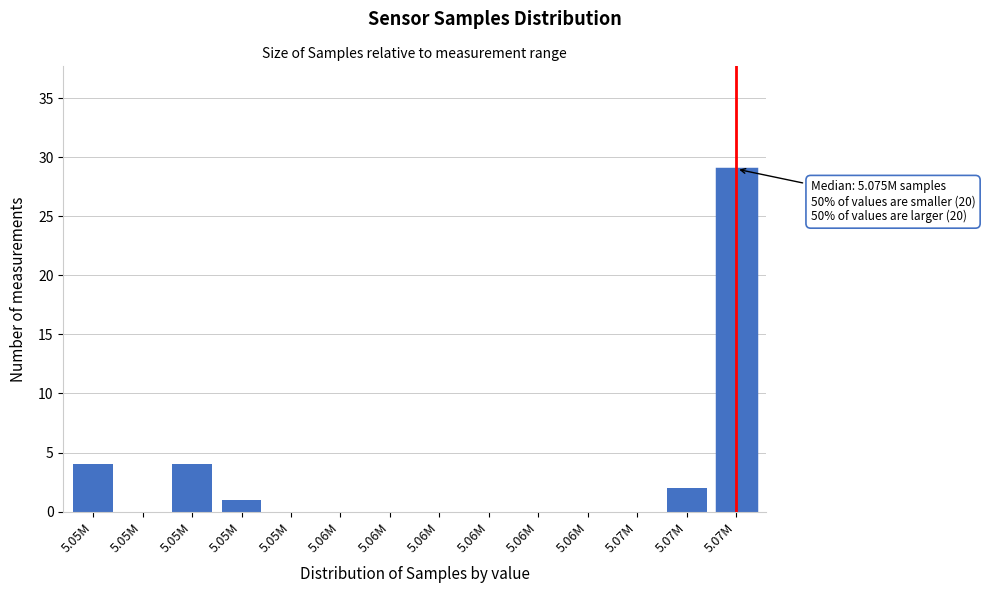

How many series are shown in this chart?

1